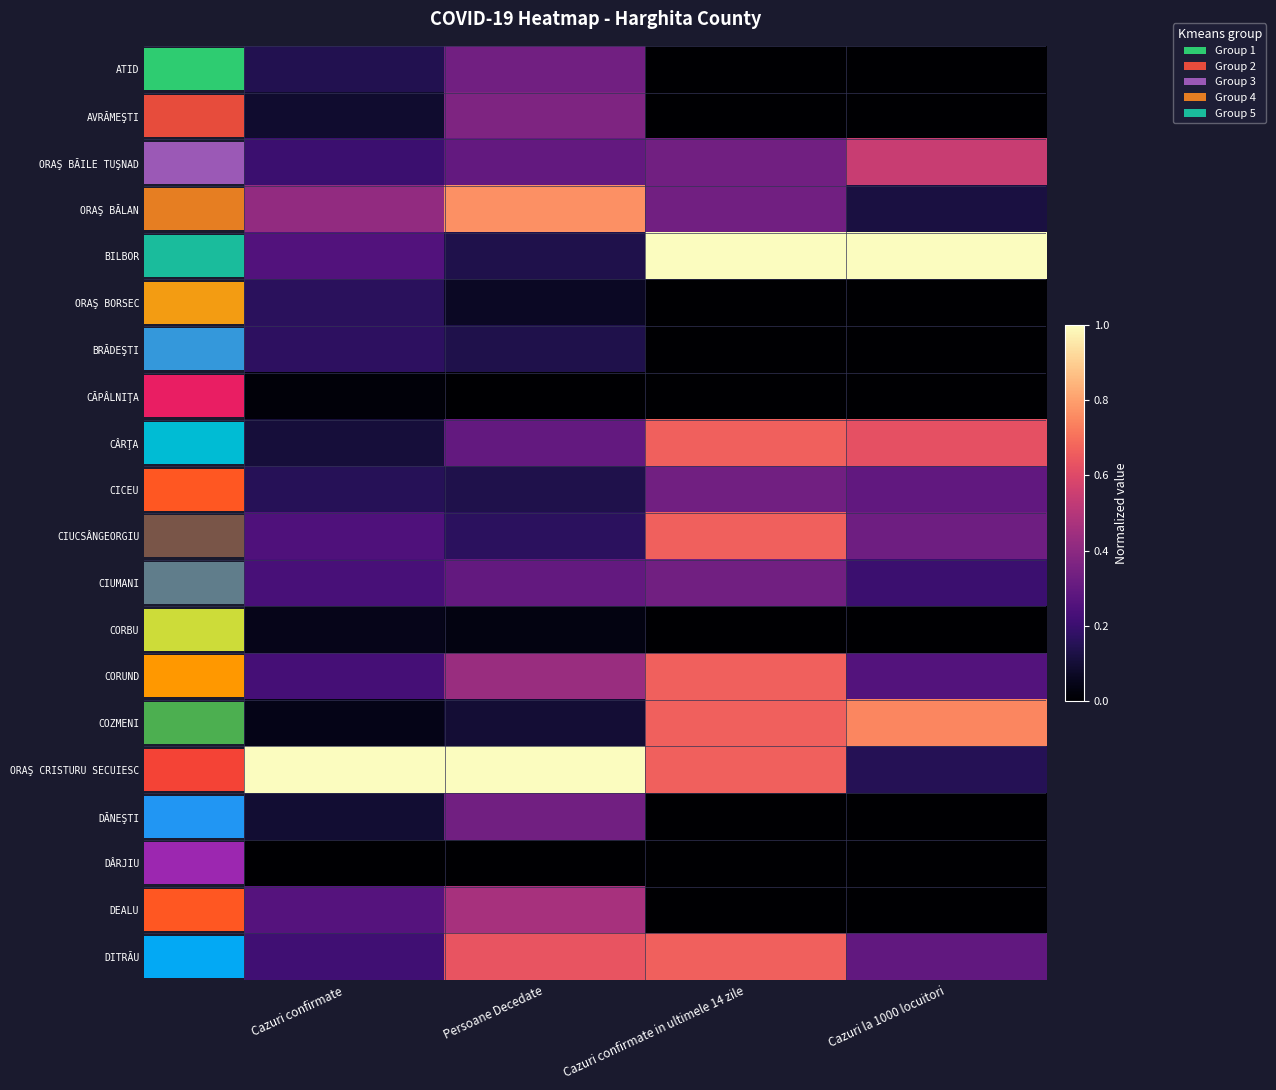

Which series has the largest total across all categories?

ORAŞ CRISTURU SECUIESC